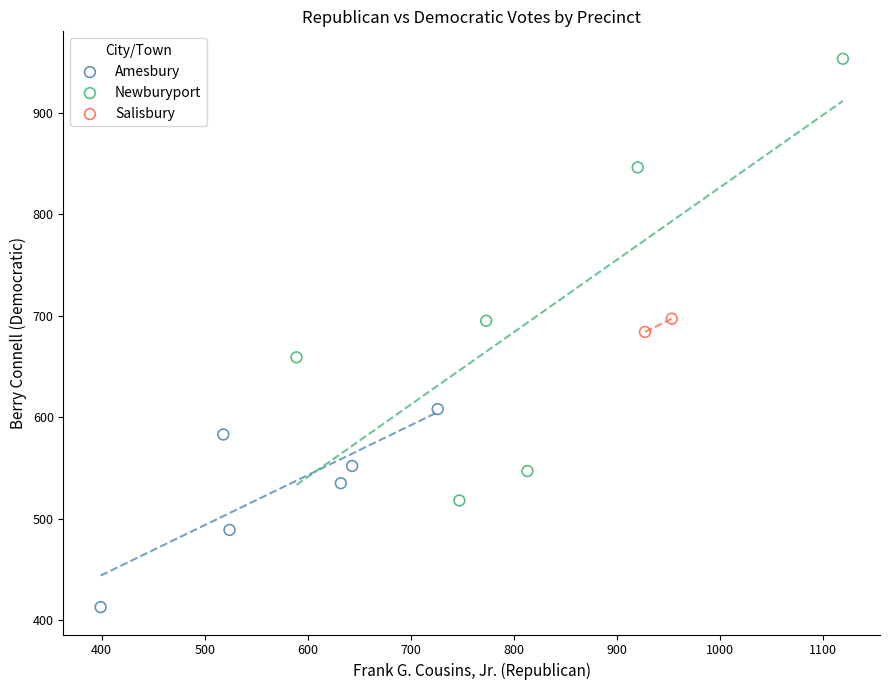

What are all the series names shown in the legend?

Amesbury, Newburyport, Salisbury